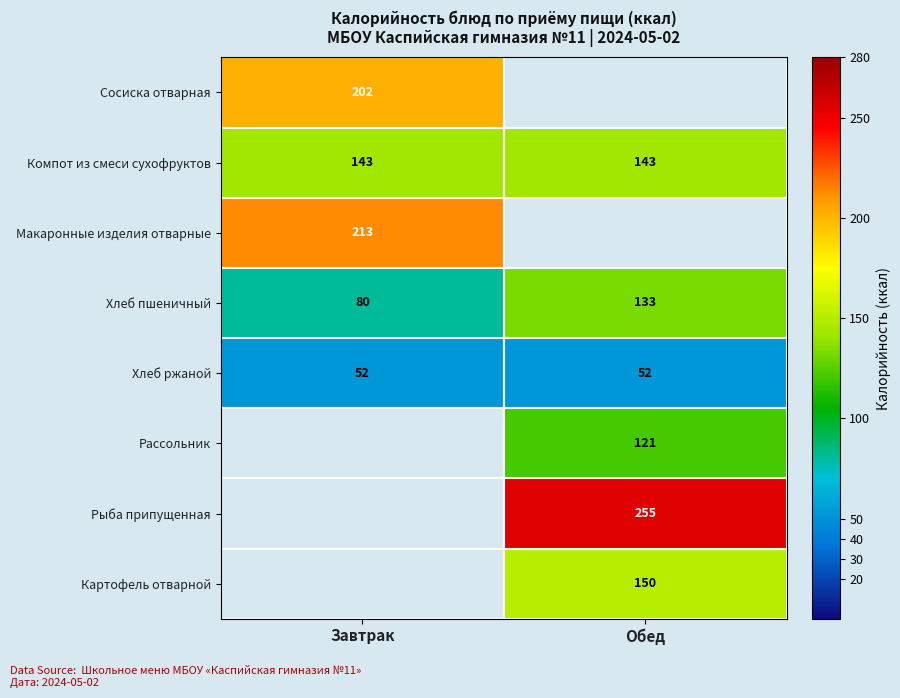

At how many categories does at least one series exceed 156?

2